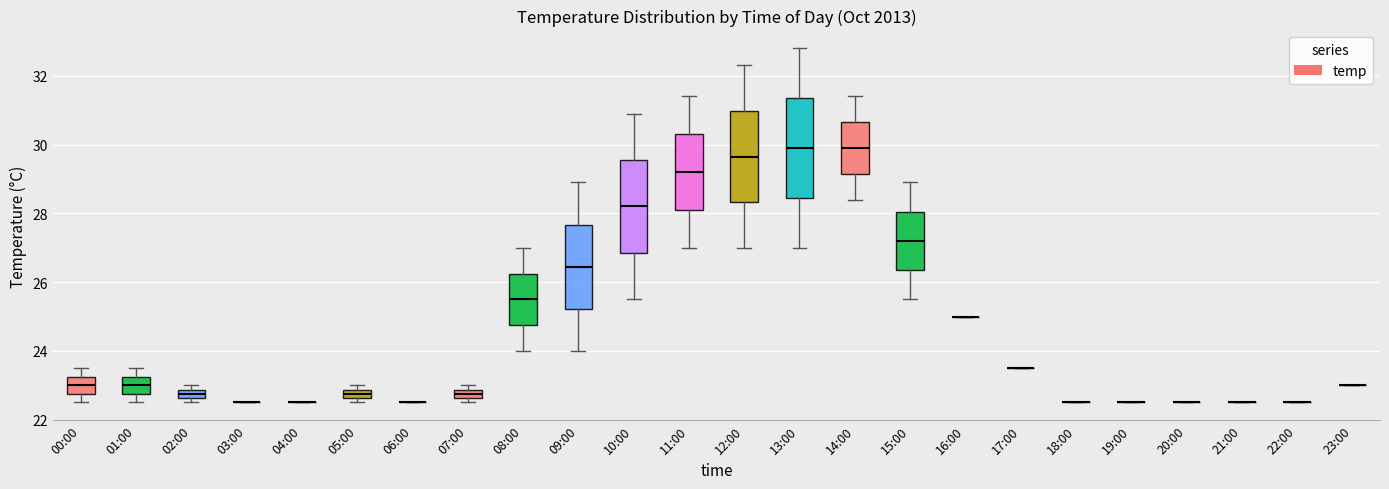

Where is the upper edge of the box for 05:00 on the y-axis? The values are not printed on the chart, so give them approximately, as read against the axis.

22.8